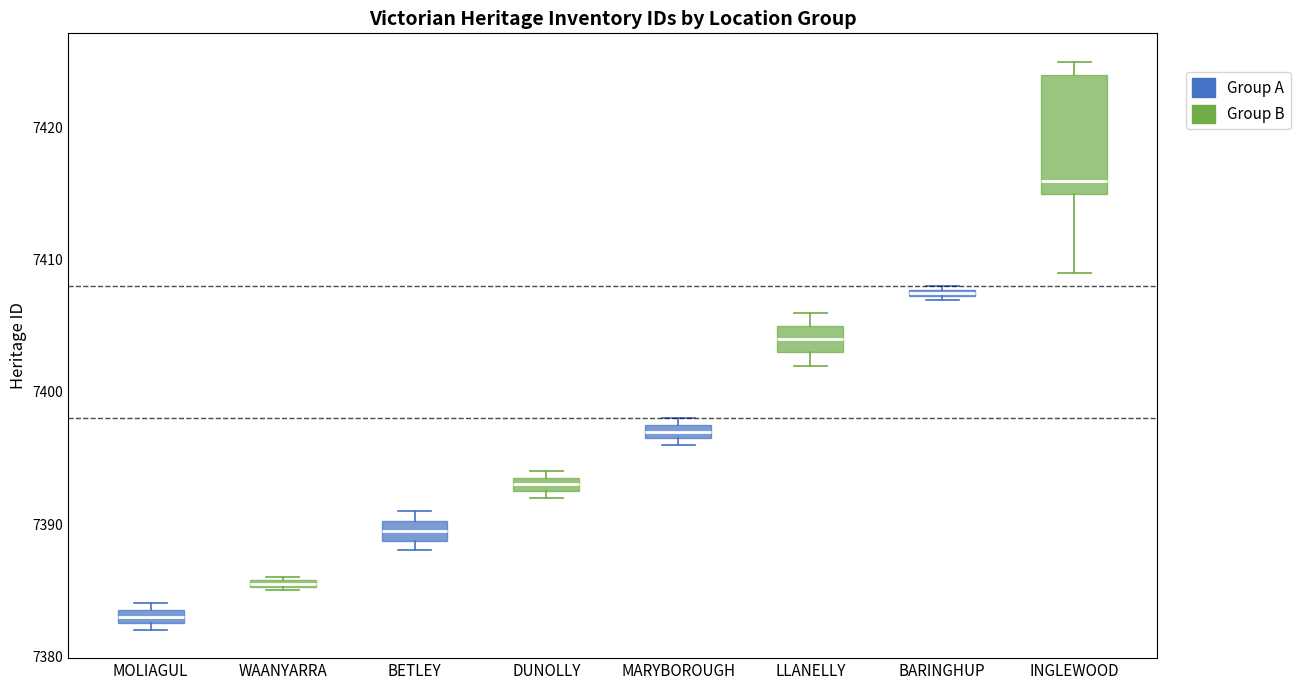

Comparing the boxes themselves (not the whiskers), which one is the tallest?

INGLEWOOD